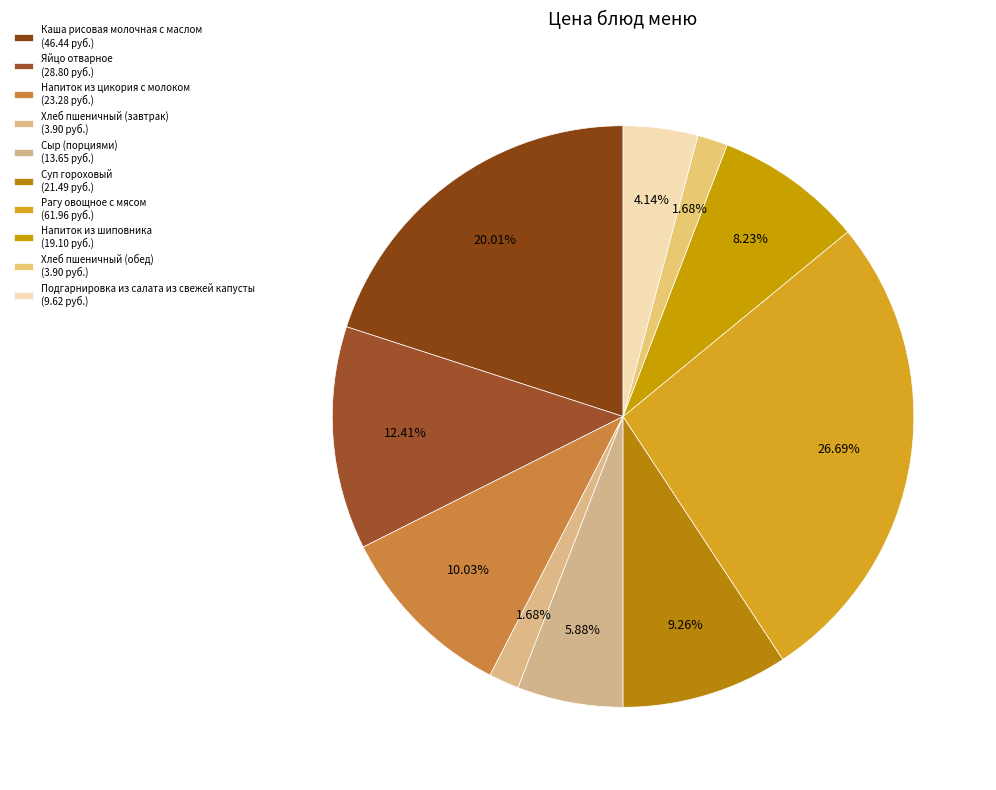

How many segments does this pie chart have?

10